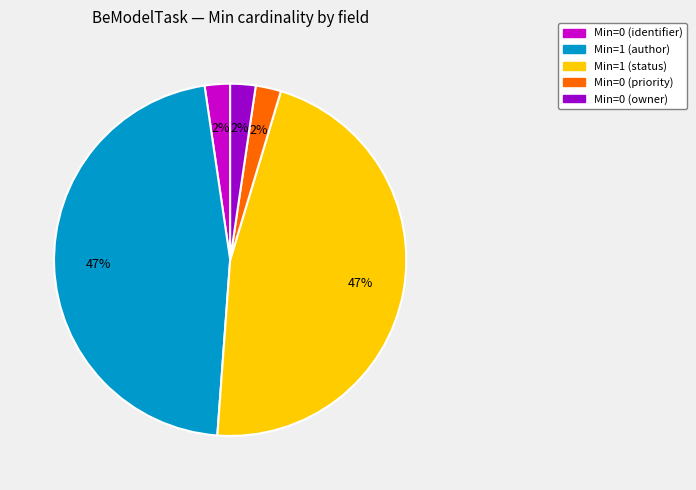

How many slices are in this pie chart?

5